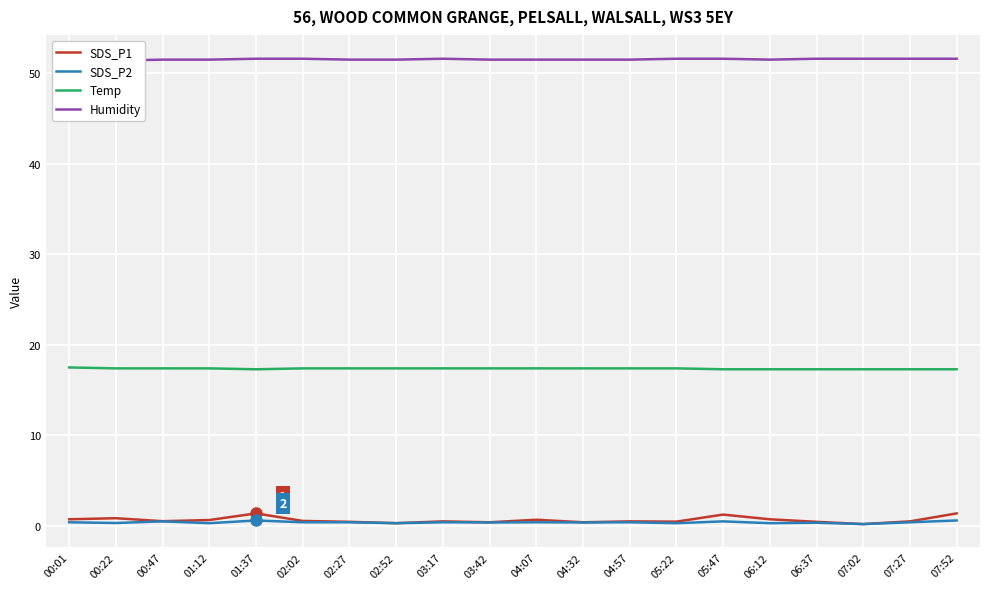

At which category does Humidity reach its first local valley?

06:12